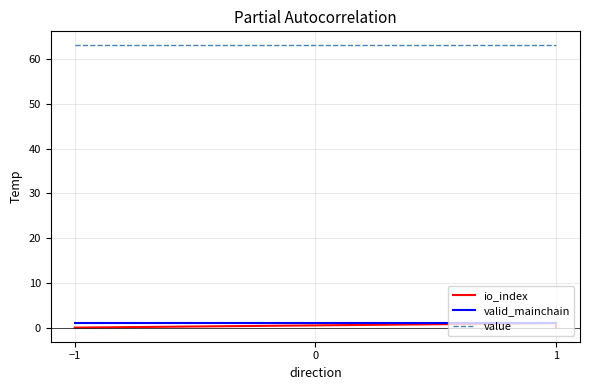

Reading left to right, extract all data points from this chart.

io_index: 0.0	0.0	1.0	0.0
valid_mainchain: 1.0	1.0	1.0	1.0
value: 63.1	63.1	63.1	63.1